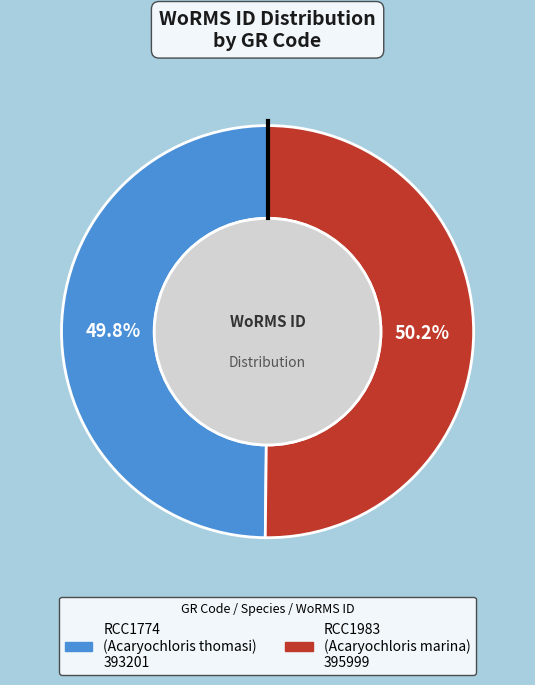

To the nearest percent, what portion does RCC1983 represent?

50%